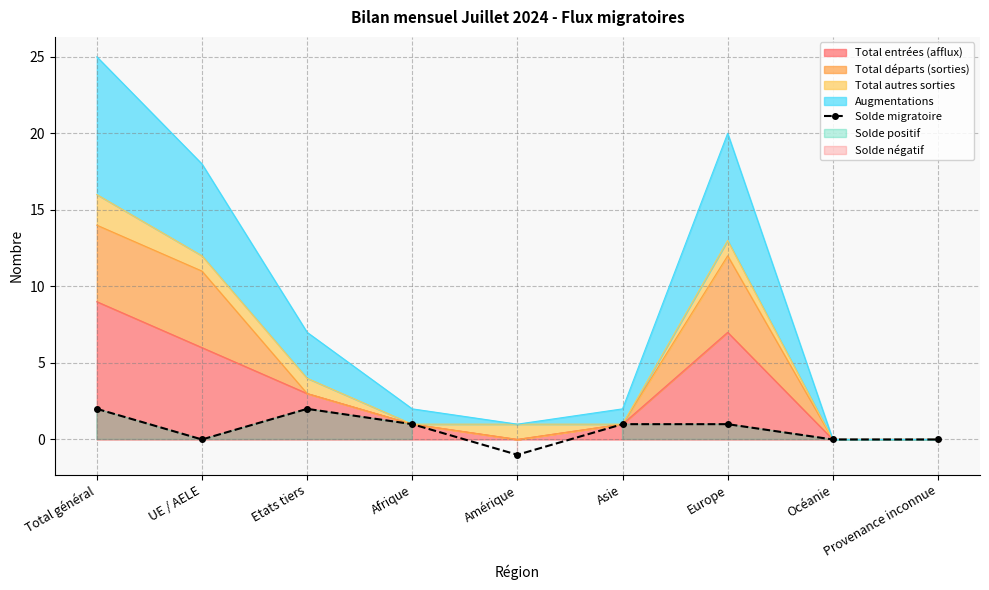

Which category has the lowest value across all series?

Amérique